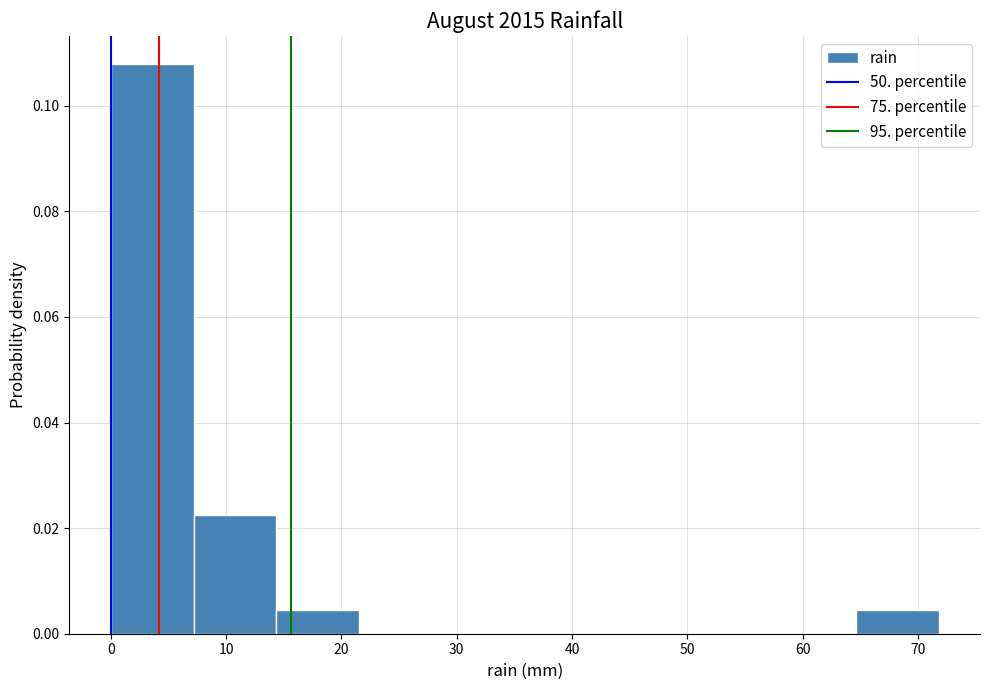

How tall is the bar that spans 0 to 7 on the x-axis? Neither the bar edges nor the heights are printed on the chart, so give them approximately, as read against the axes.

0.108